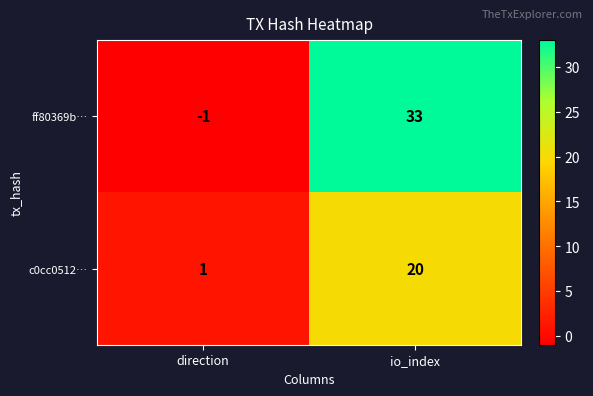

Which category has the highest value across all series?

io_index